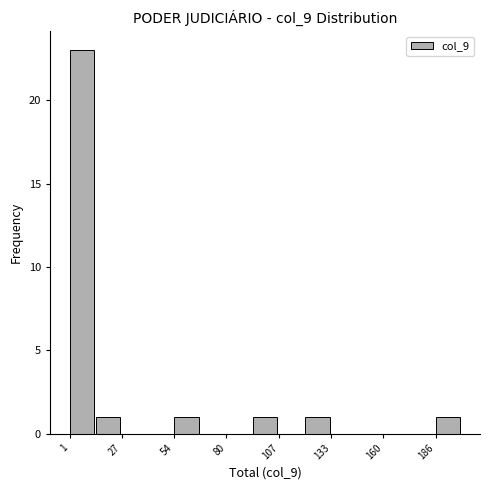

Around what value on the x-axis is the tallest bar? Give the approximate position of its centre, as read against the axis.

5